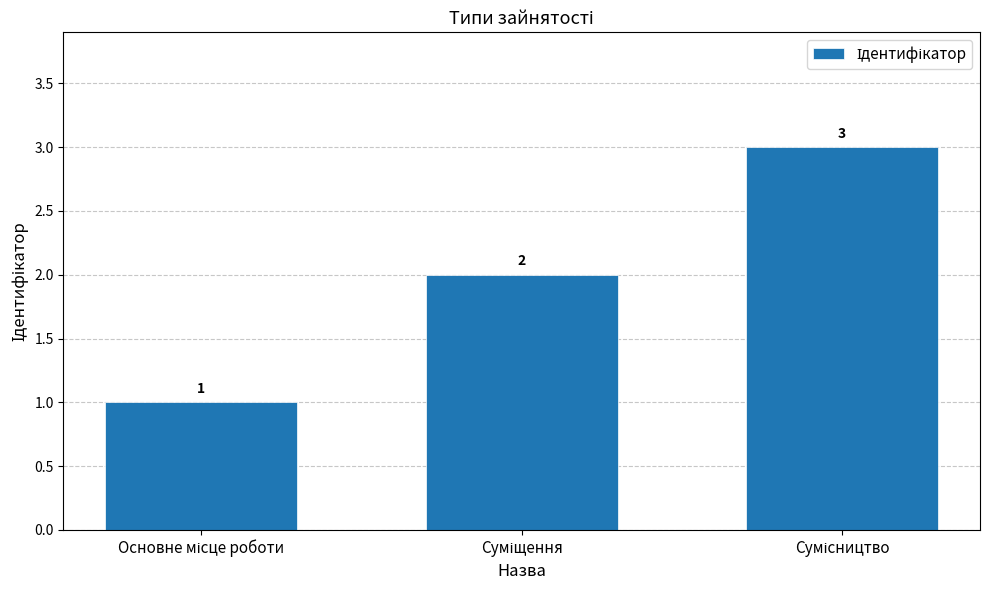

Count the values in the range 1 to 3.

3